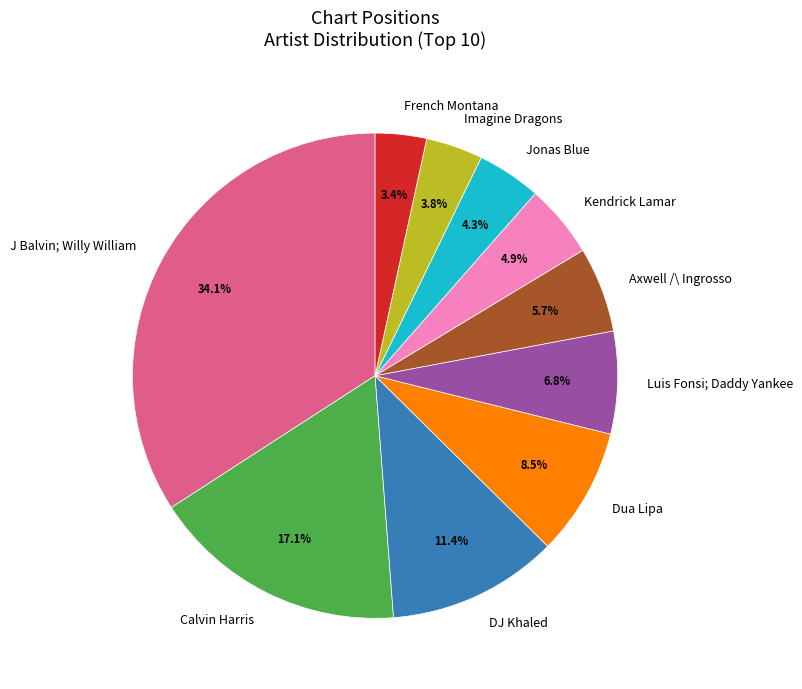

What percentage is the French Montana slice, to the nearest percent?

3%